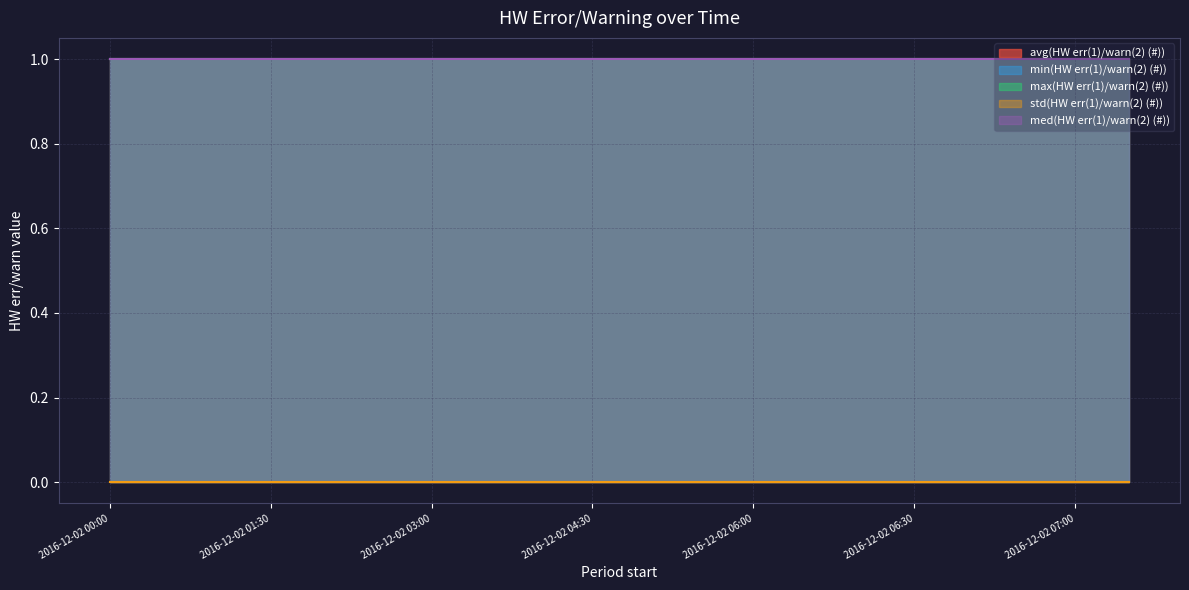

List the labels in order of med(HW err(1)/warn(2) (#)) value, largest first.

2016-12-02 00:00, 2016-12-02 00:30, 2016-12-02 01:00, 2016-12-02 01:30, 2016-12-02 02:00, 2016-12-02 02:30, 2016-12-02 03:00, 2016-12-02 03:30, 2016-12-02 04:00, 2016-12-02 04:30, 2016-12-02 05:00, 2016-12-02 05:30, 2016-12-02 06:00, 2016-12-02 06:10, 2016-12-02 06:20, 2016-12-02 06:30, 2016-12-02 06:40, 2016-12-02 06:50, 2016-12-02 07:00, 2016-12-02 07:10